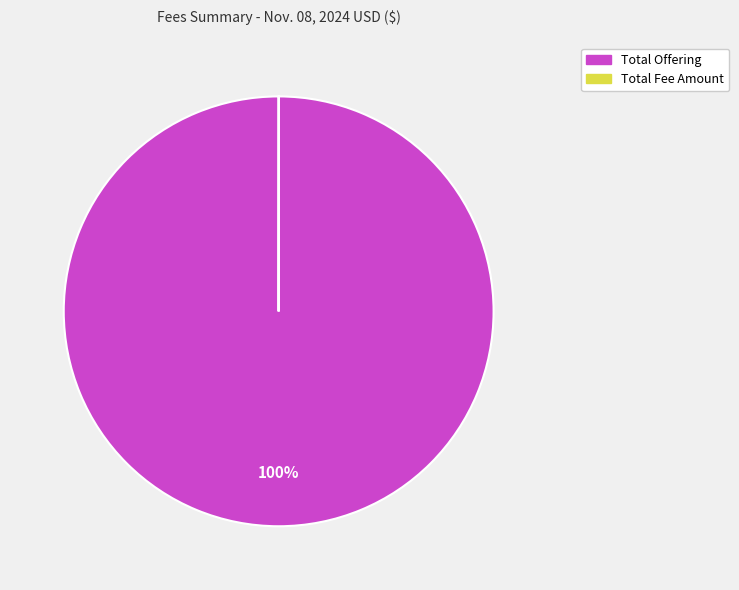

What is the largest slice in the pie chart?

Total Offering